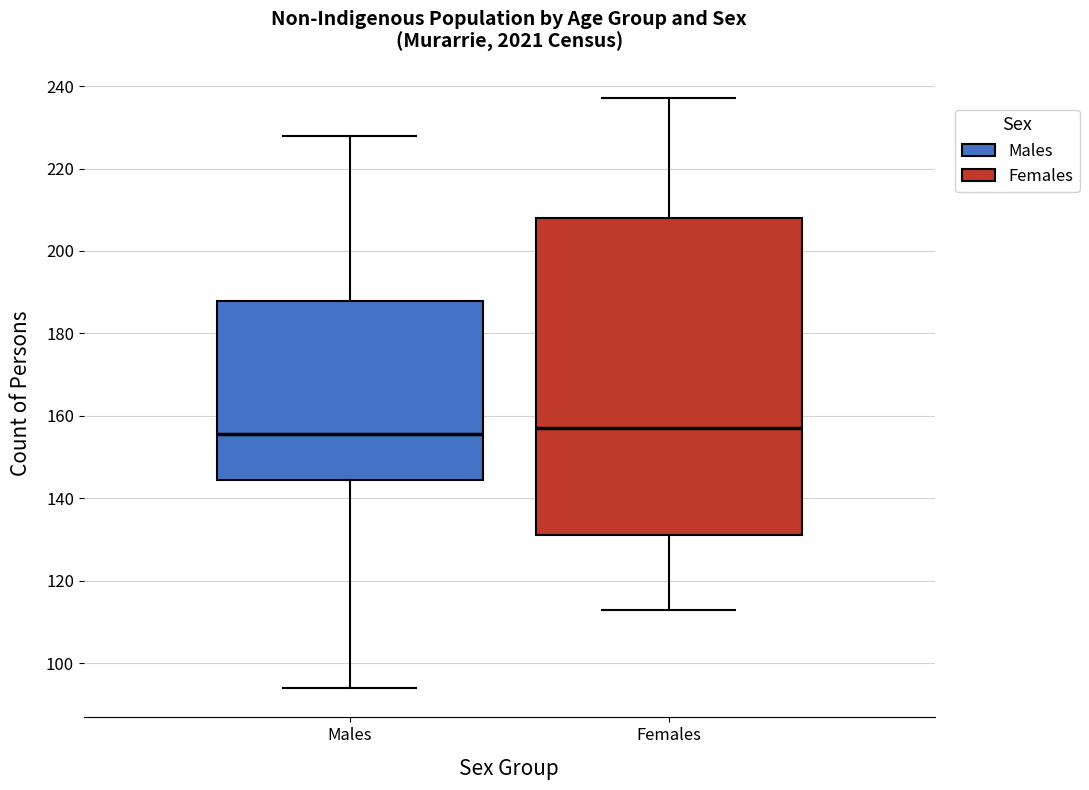

Which box is the tallest, from its lower edge to its upper edge?

Females